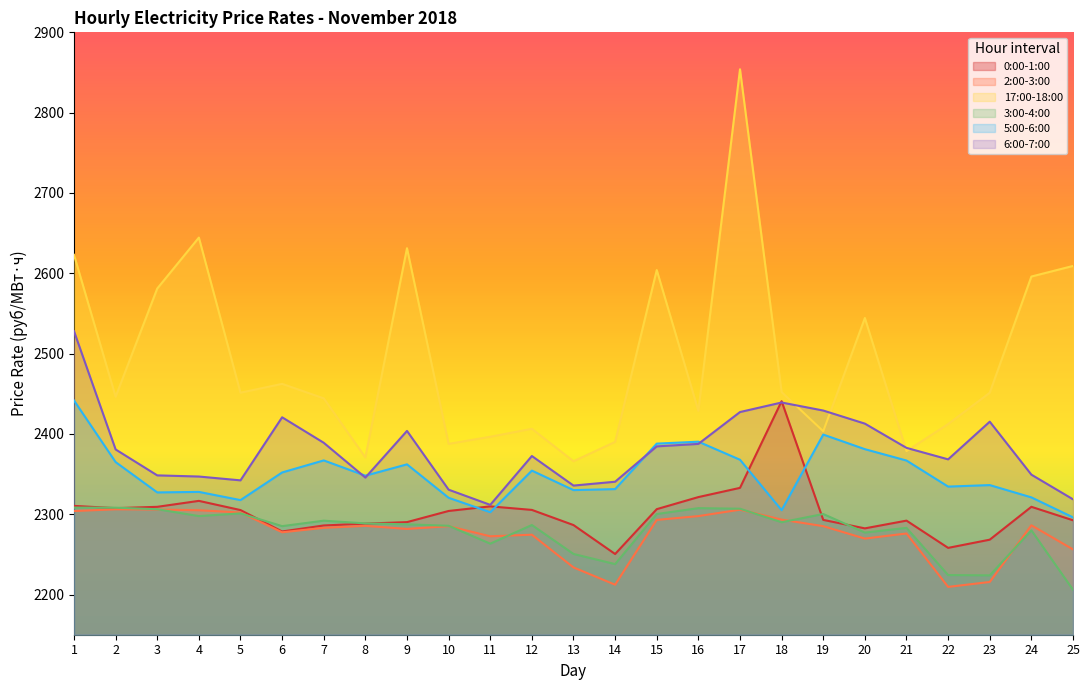

True or false: 17:00-18:00 and 2:00-3:00 cross at least once.

False